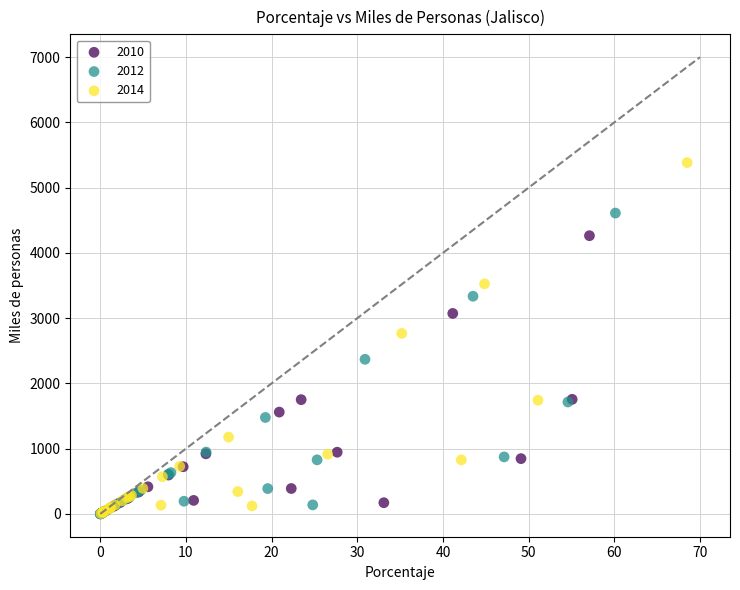

Which series reaches the maximum Y coordinate?

2014